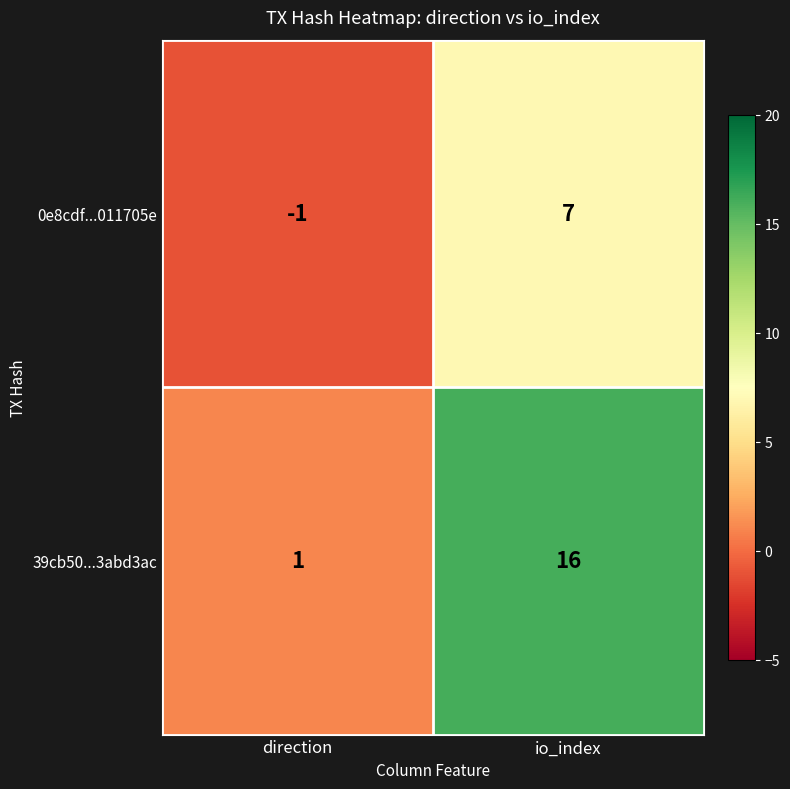

Rank the categories by 0e8cdf...011705e value from highest to lowest.

io_index, direction